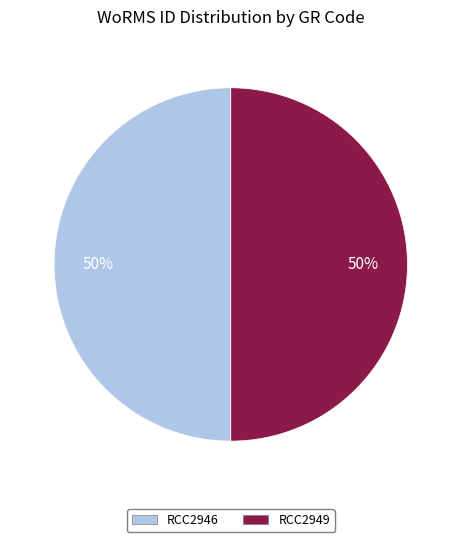

Combined, do RCC2946 and RCC2949 account for over 50%?

Yes